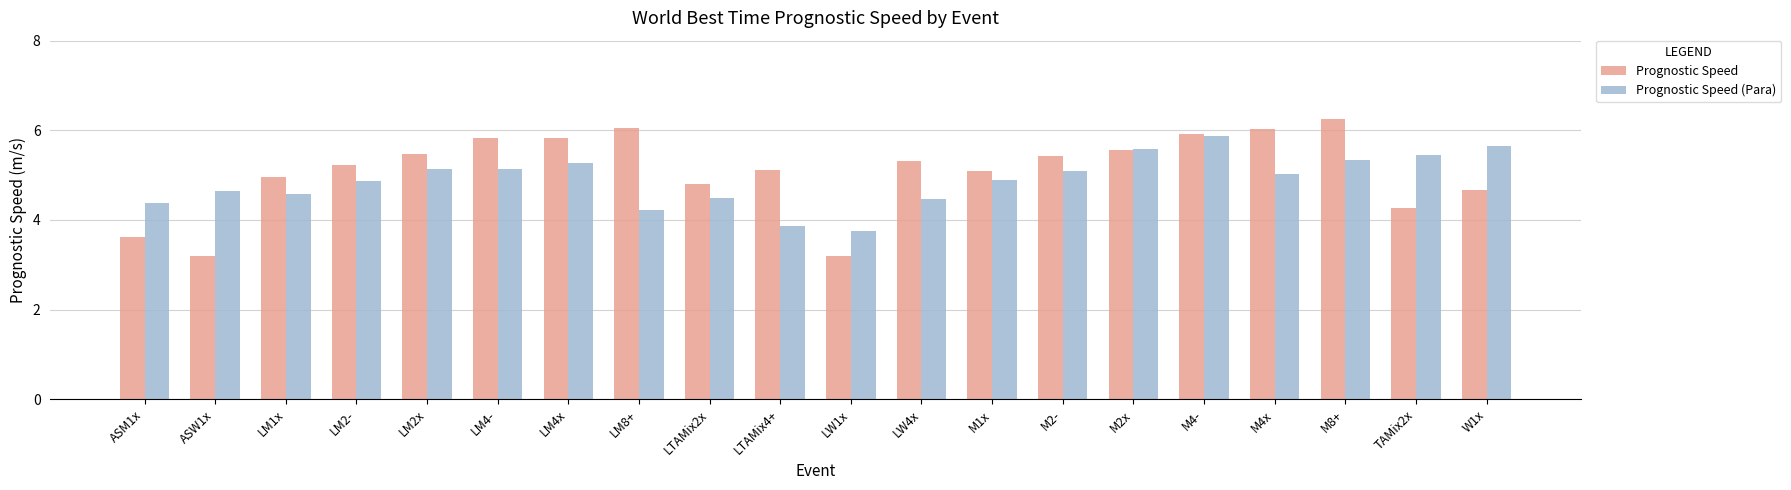

Reading left to right, extract all data points from this chart.

Prognostic Speed: ASM1x=3.6	ASW1x=3.2	LM1x=5.0	LM2-=5.2	LM2x=5.5	LM4-=5.8	LM4x=5.8	LM8+=6.1	LTAMix2x=4.8	LTAMix4+=5.1	LW1x=3.2	LW4x=5.3	M1x=5.1	M2-=5.4	M2x=5.6	M4-=5.9	M4x=6.0	M8+=6.3	TAMix2x=4.3	W1x=4.7
Prognostic Speed (Para): ASM1x=4.4	ASW1x=4.6	LM1x=4.6	LM2-=4.9	LM2x=5.1	LM4-=5.1	LM4x=5.3	LM8+=4.2	LTAMix2x=4.5	LTAMix4+=3.9	LW1x=3.7	LW4x=4.5	M1x=4.9	M2-=5.1	M2x=5.6	M4-=5.9	M4x=5.0	M8+=5.3	TAMix2x=5.5	W1x=5.6